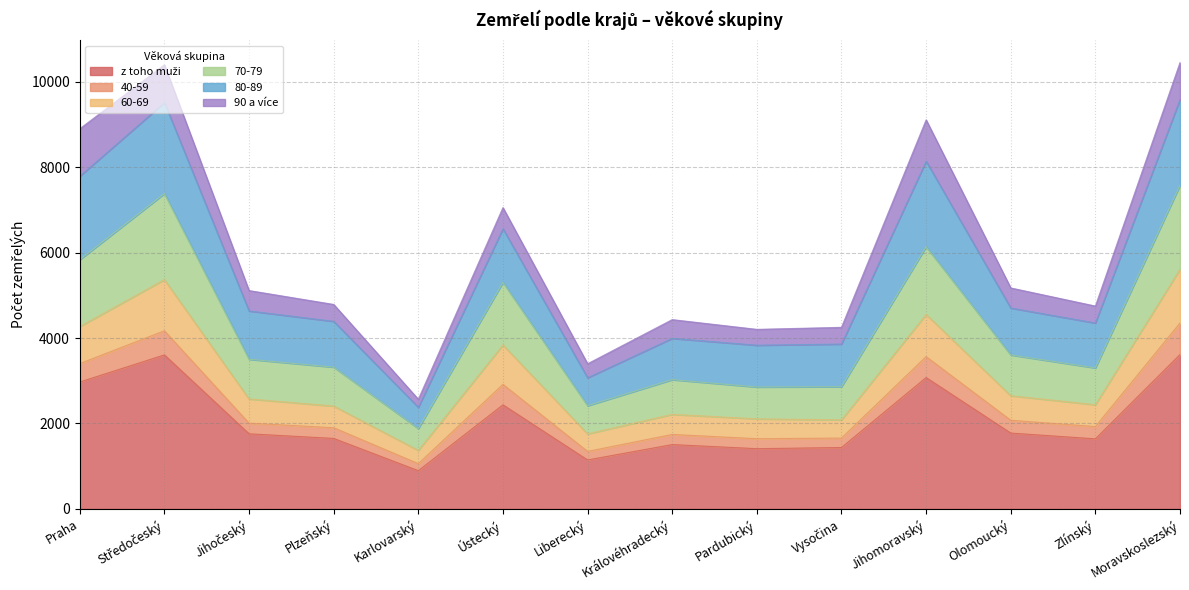

What is the sum of all z toho muži values?

28927